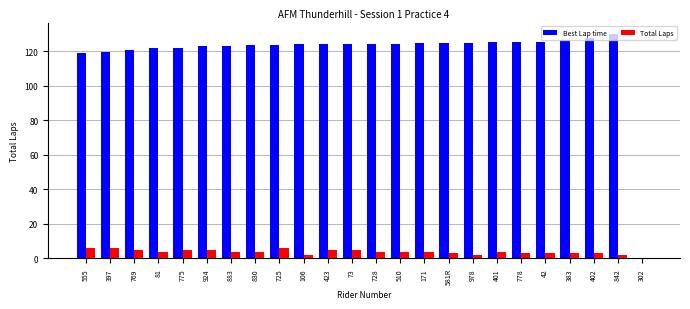

What is the sum of the Best Lap time values at 383 and 725?

250.3